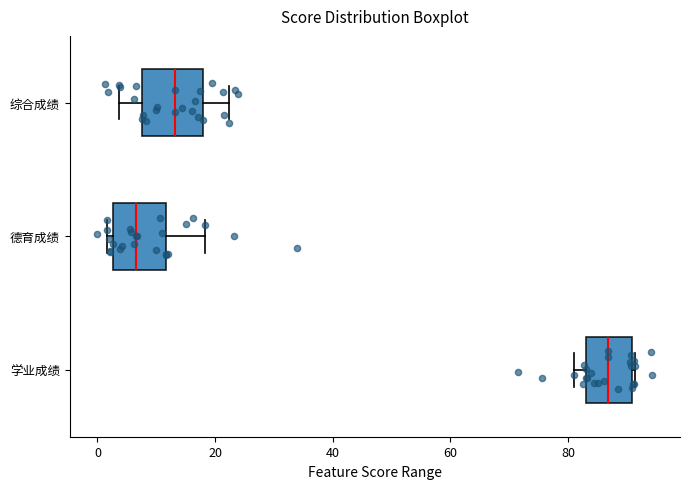

Reading bottom to top, transcribe this box plot: for each box, give where its median line is, the range the box spans, and where its two whiskers end, as read against the x-axis. The values are not printed on the chart, so give them approximately, as read against the axis.

学业成绩: median 86, box 84 to 90, whiskers 82 to 92
德育成绩: median 6, box 2 to 12, whiskers 2 (just left of the box's left edge) to 18
综合成绩: median 14, box 8 to 18, whiskers 4 to 22